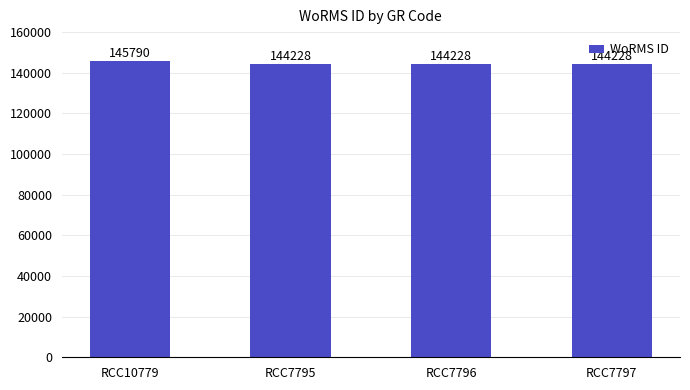

Reading left to right, transcribe all the data shown in this chart.

RCC10779=145790	RCC7795=144228	RCC7796=144228	RCC7797=144228